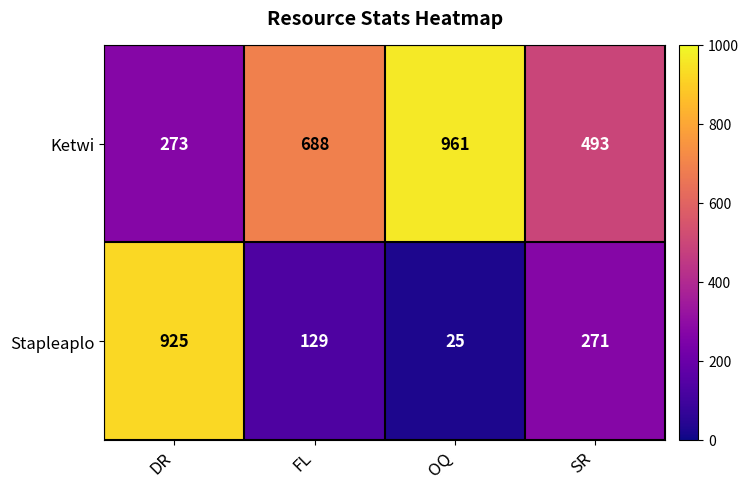

How many categories are shown in the chart?

4